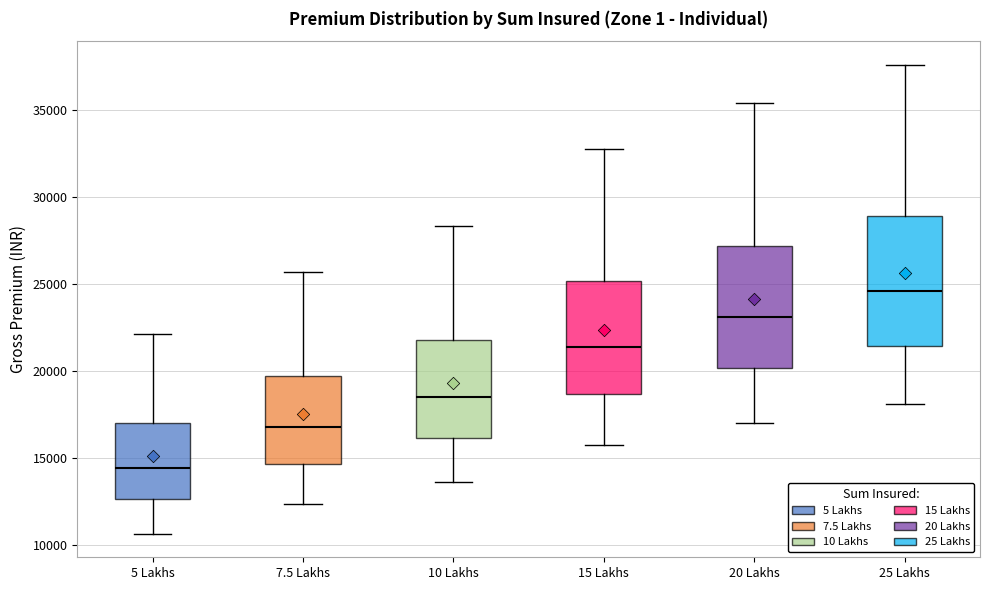

Which box has the highest median line?

25 Lakhs